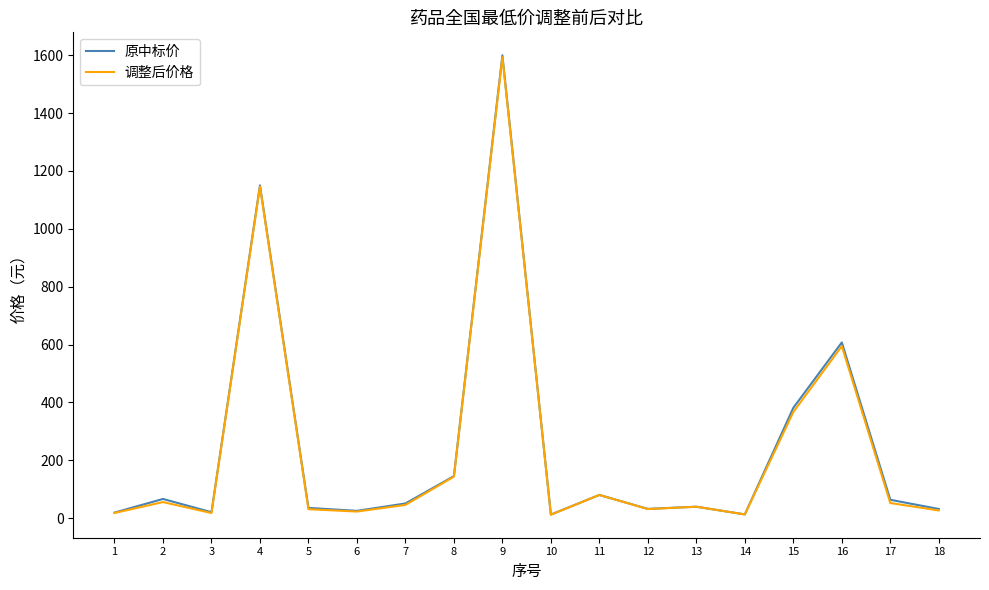

Where is 原中标价 nearest to the value 806?

16